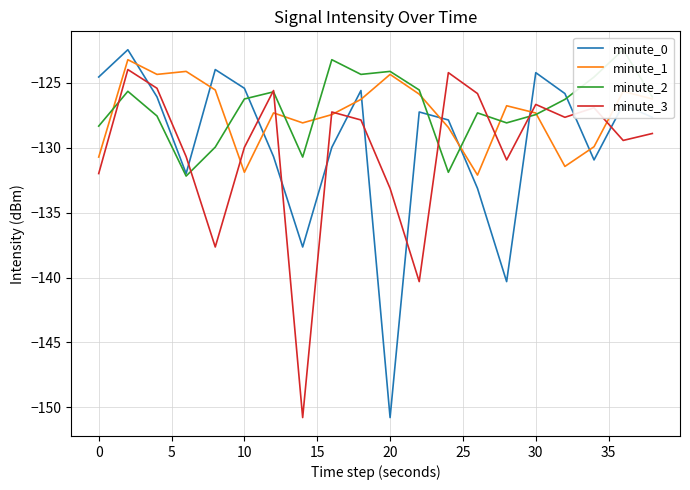

Count the number of data series in this chart.

4